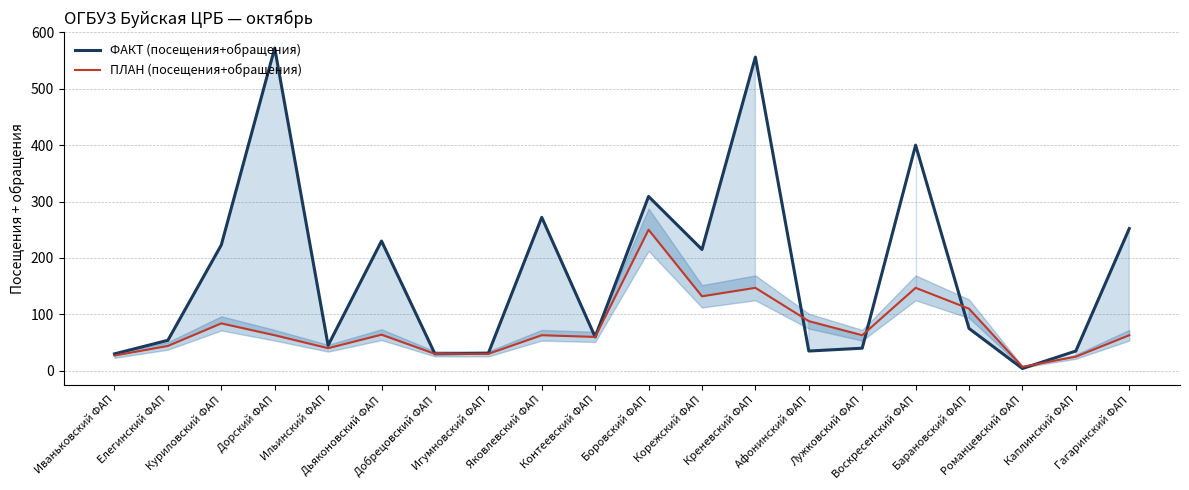

The value of ПЛАН (посещения+обращения) at Контеевский ФАП is 30. True or false?

False